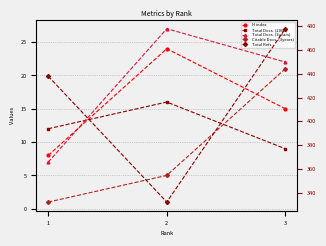

Count the number of data series in this chart.

5